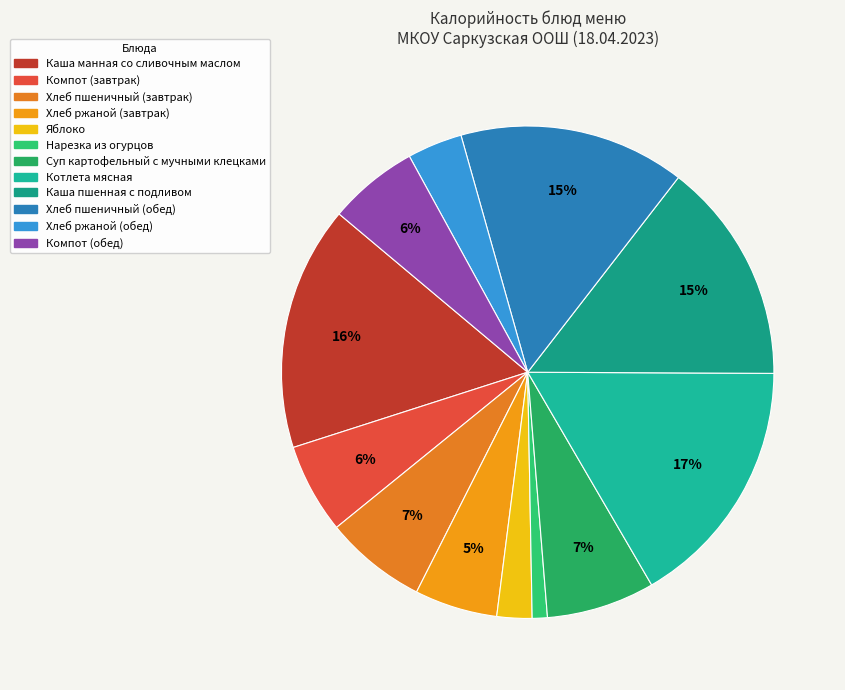

Count the number of slices in the pie.

12